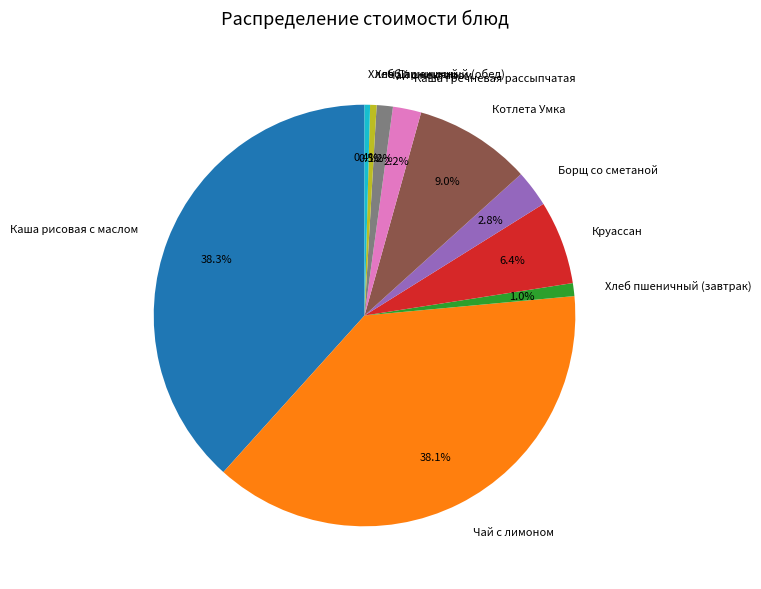

Does any single category account for the majority?

No